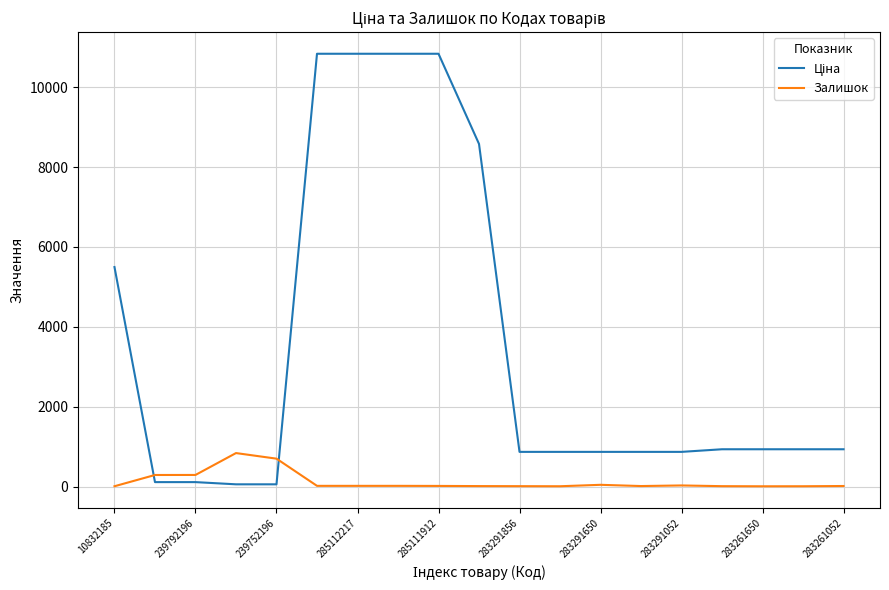

What is the greatest value displayed?

10840.1